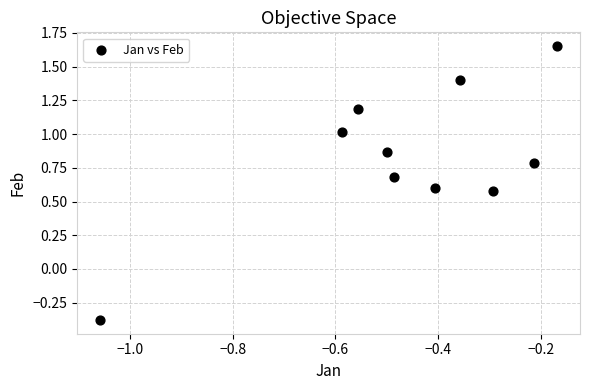

What is the average Y value?

0.8